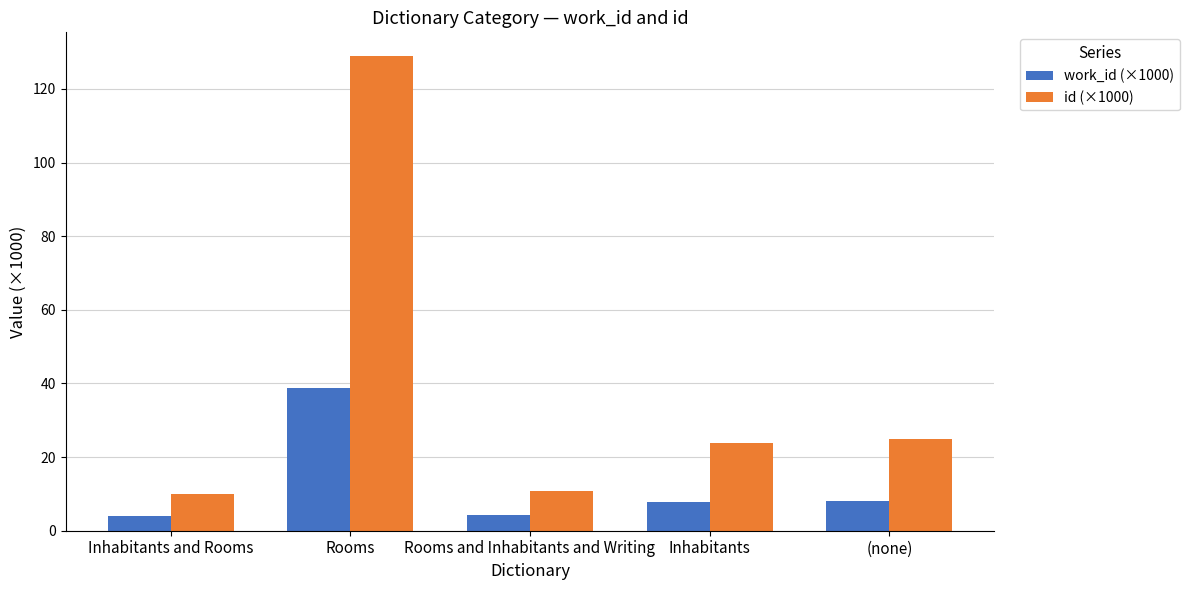

Read the work_id (×1000) value at Rooms.

38.8